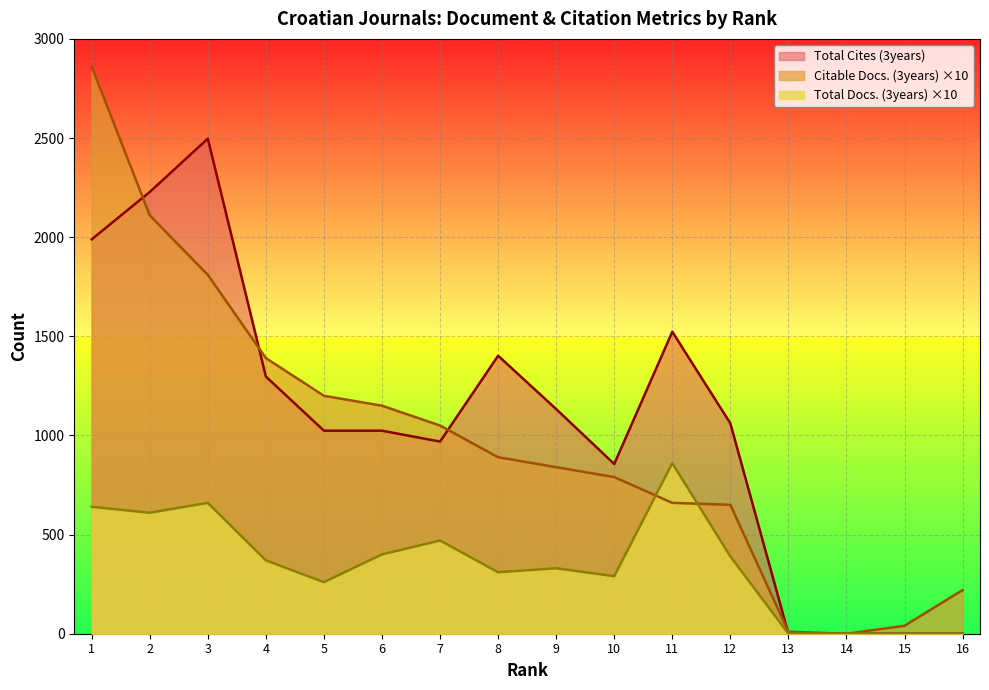

Reading left to right, extract all data points from this chart.

Citable Docs. (3years): 1=2860	2=2110	3=1810	4=1390	5=1200	6=1150	7=1050	8=890	9=840	10=790	11=660	12=650	13=10	14=0	15=40	16=220
Total Docs. (3years): 1=640	2=610	3=660	4=370	5=260	6=400	7=470	8=310	9=330	10=290	11=860	12=390	13=0	14=0	15=0	16=0
Total Cites (3years): 1=1989	2=2228	3=2497	4=1297	5=1024	6=1024	7=969	8=1402	9=1133	10=856	11=1523	12=1061	13=0	14=0	15=0	16=0